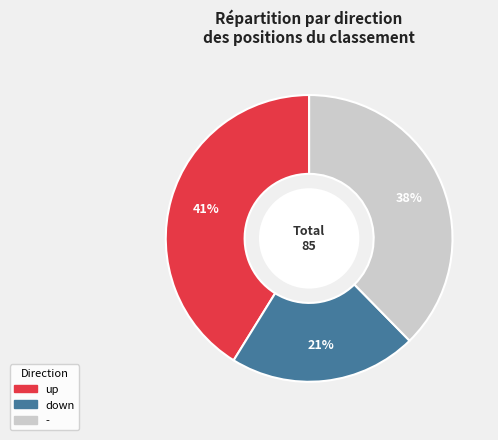

How many slices are in this pie chart?

3